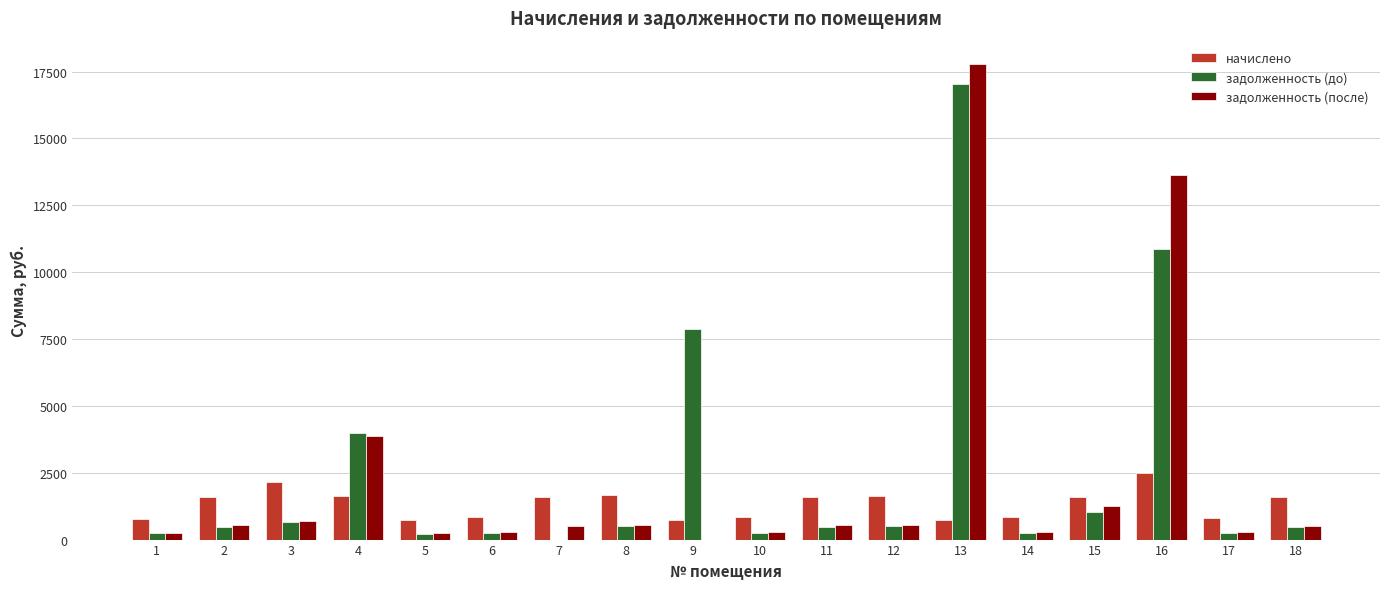

What is the highest value of the задолженность (после) series?

17766.0